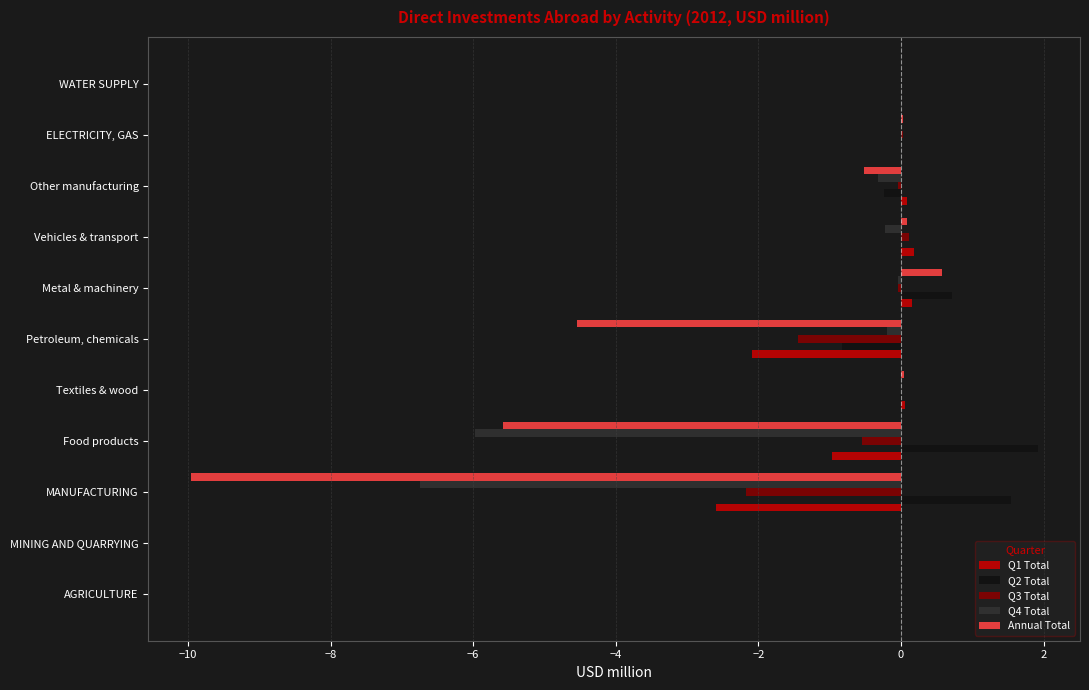

At which label does Annual Total reach its peak?

Metal & machinery